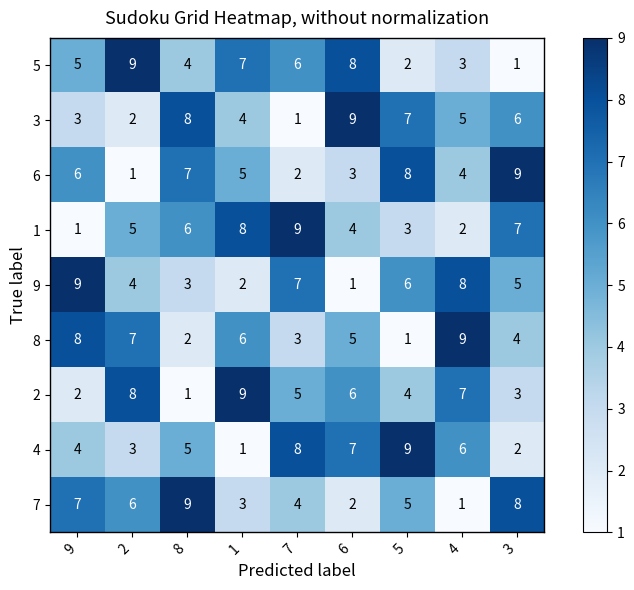

At 9, list the series in order from largest to smallest.

9, 8, 7, 6, 5, 4, 3, 2, 1